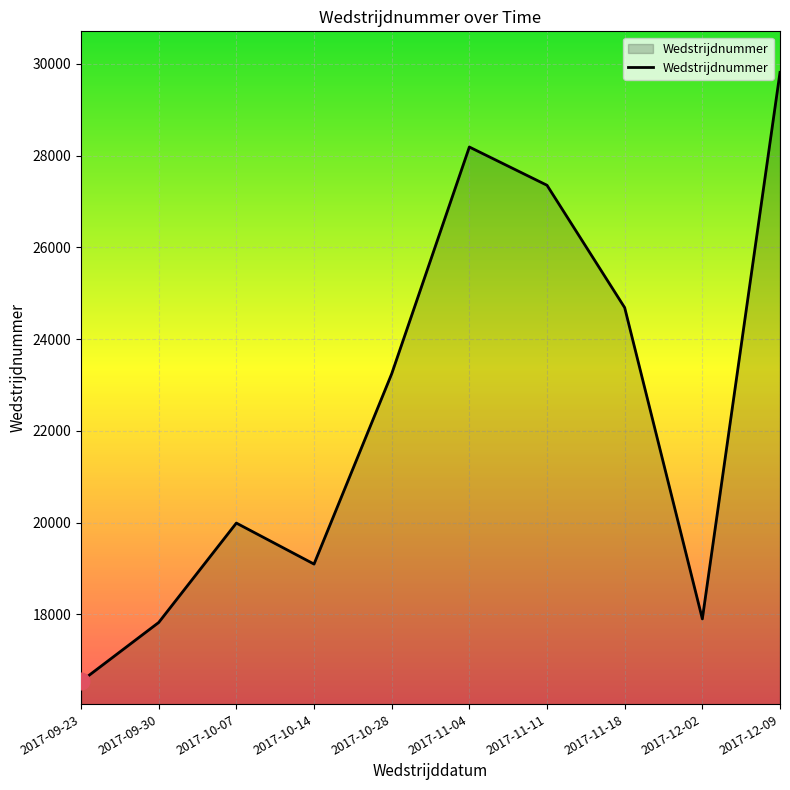

True or false: the data has more than 0 interior local peaks.

True